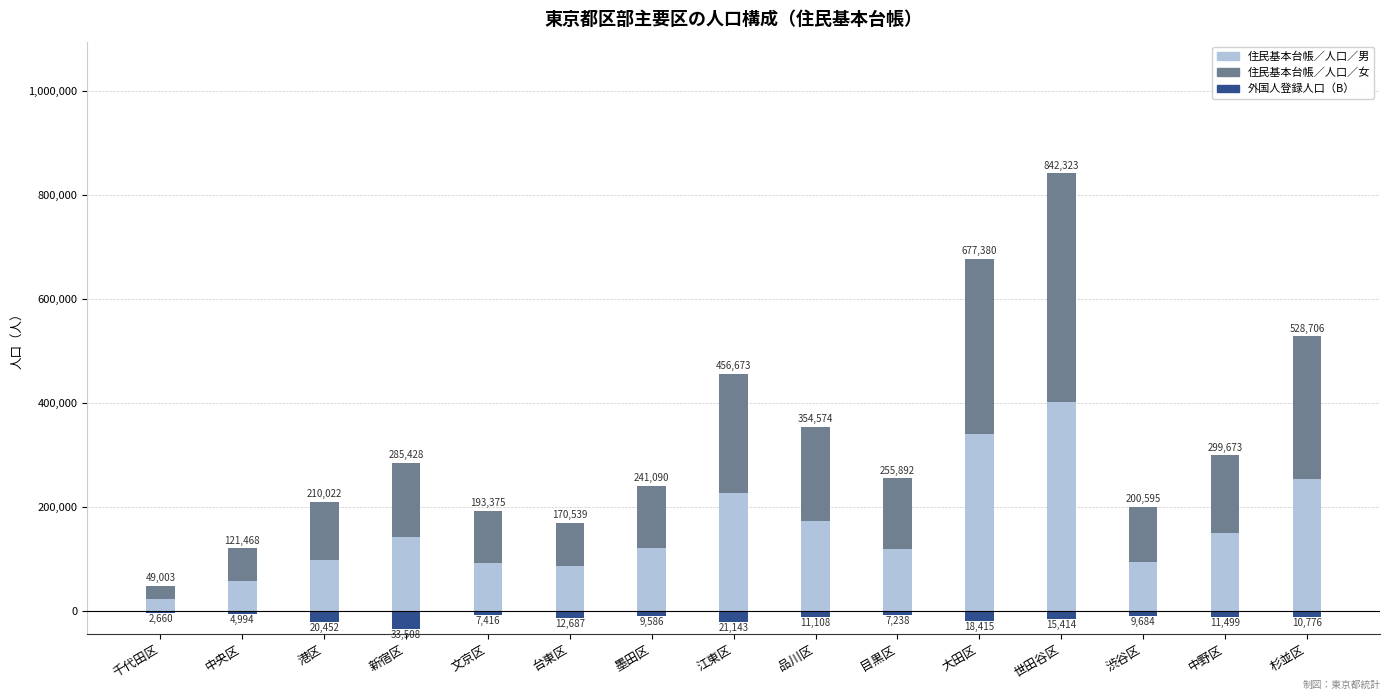

What are all the series names shown in the legend?

住民基本台帳／人口／男, 住民基本台帳／人口／女, 外国人登録人口（B）